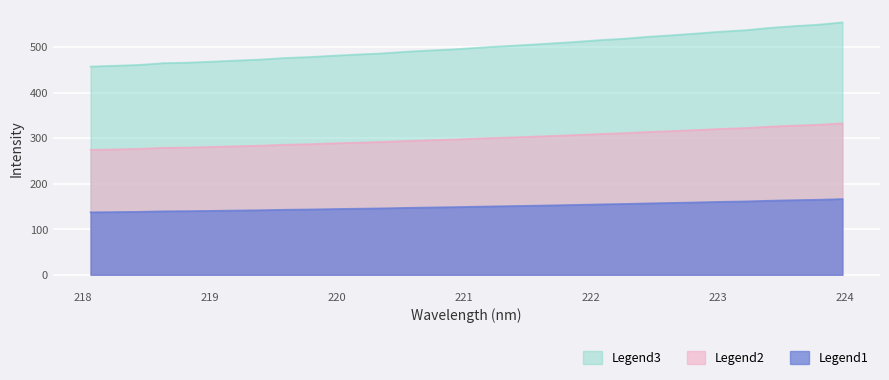

What is the difference between the values at 220.3533 and 219.7801?

8.1